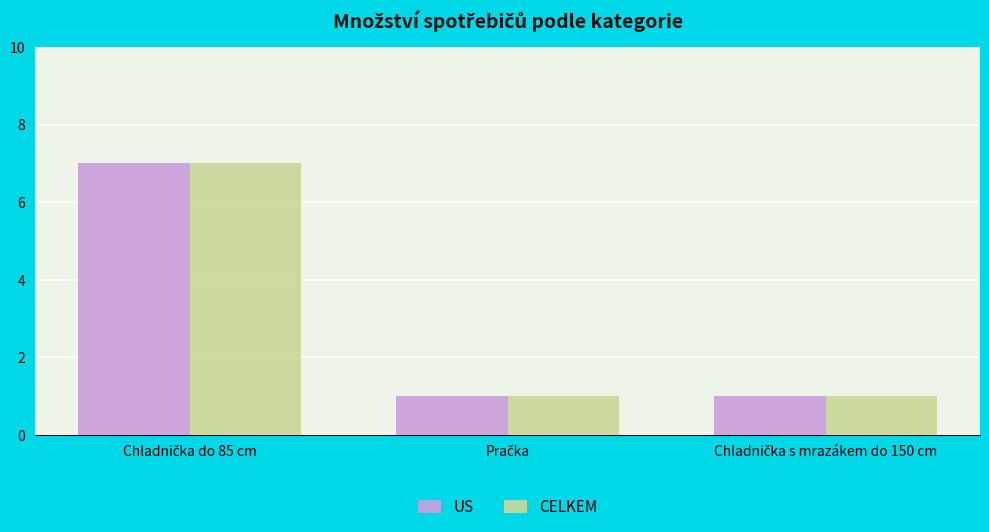

Are the bars grouped side by side (vs. stacked)?

Yes